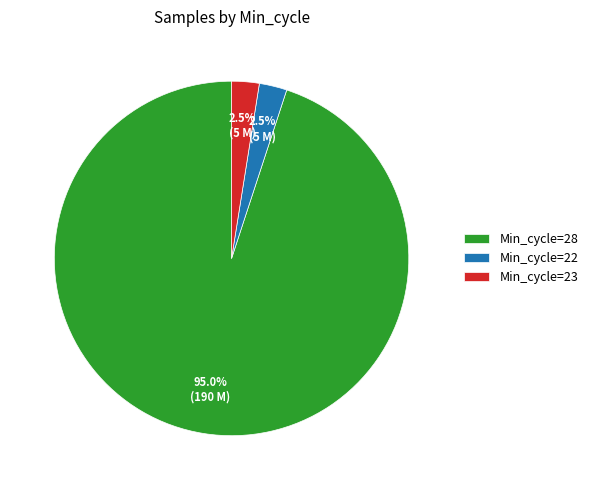

To the nearest percent, what is the average slice percentage?

33%